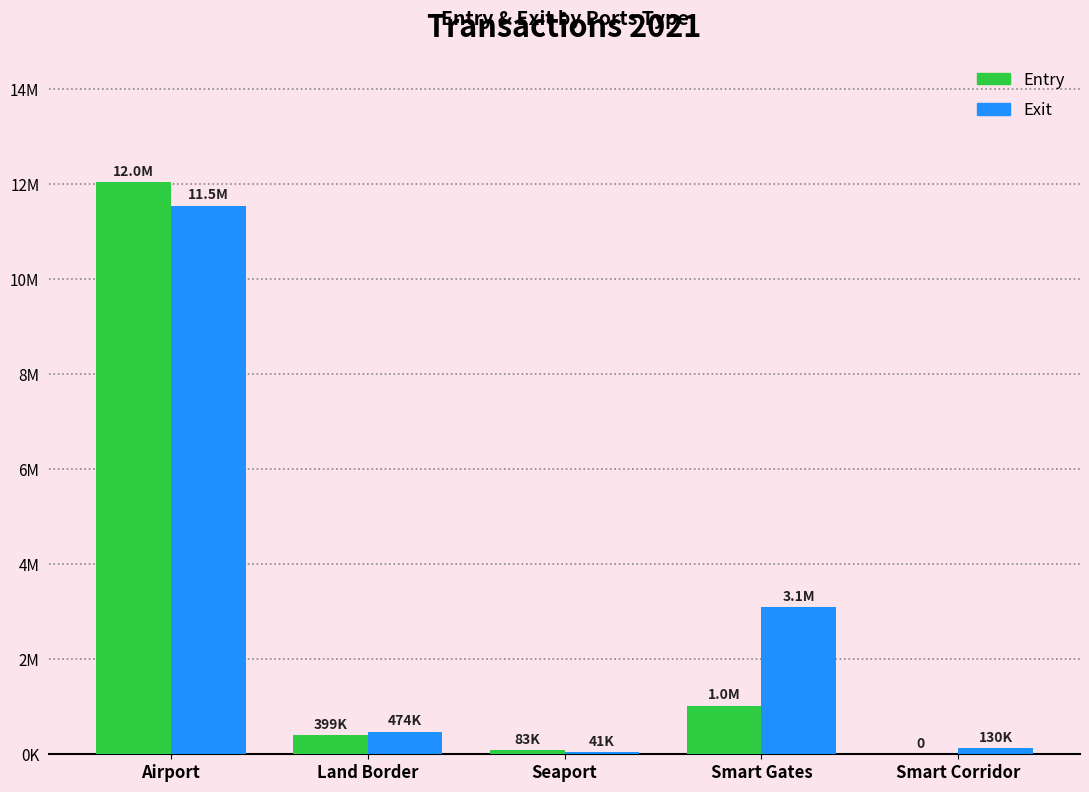

Are the bars horizontal?

No